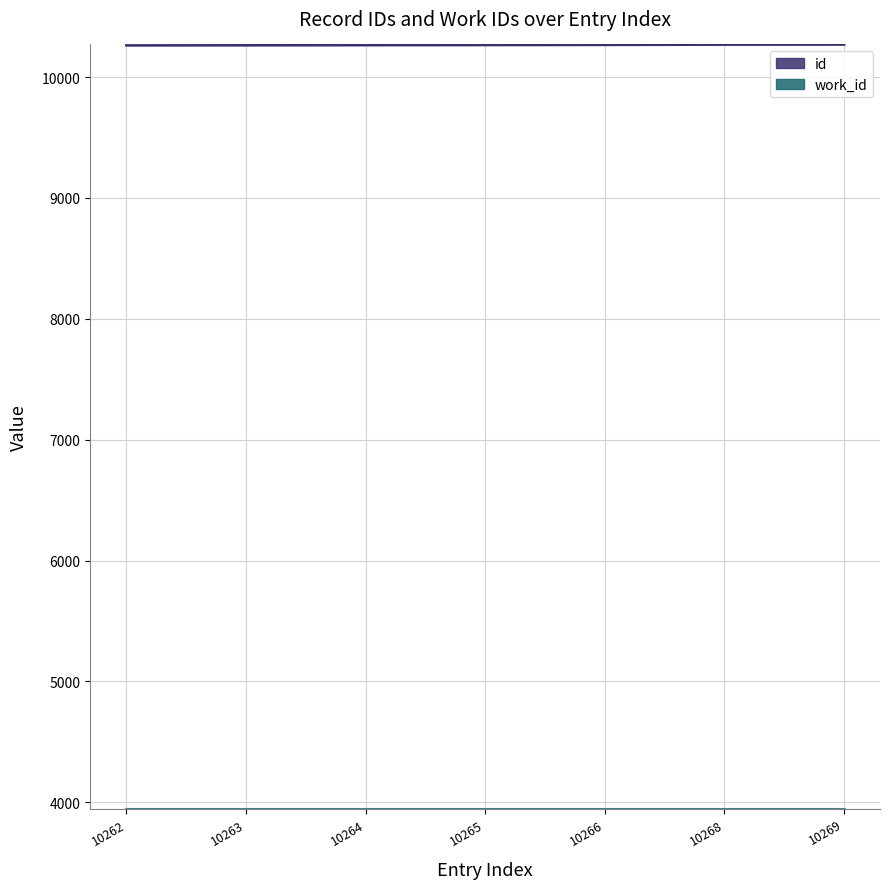

What is the difference between the highest and lowest values at 10269?

6321